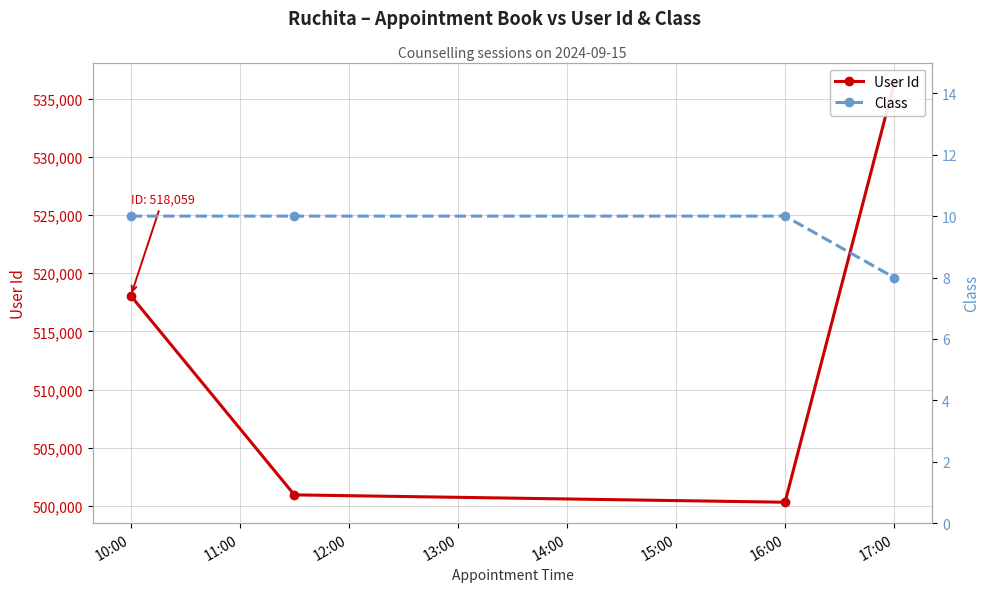

What is the maximum value for User Id?

536299